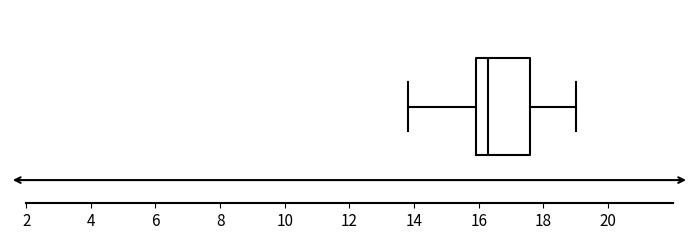

Where is the right edge of the box on the x-axis? The values are not printed on the chart, so give them approximately, as read against the axis.

17.6